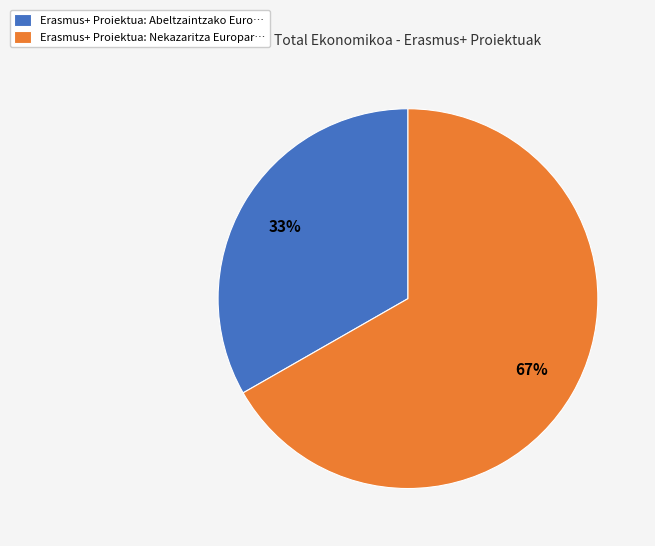

Which slice is the largest?

Erasmus+ Proiektua: Nekazaritza Europar…